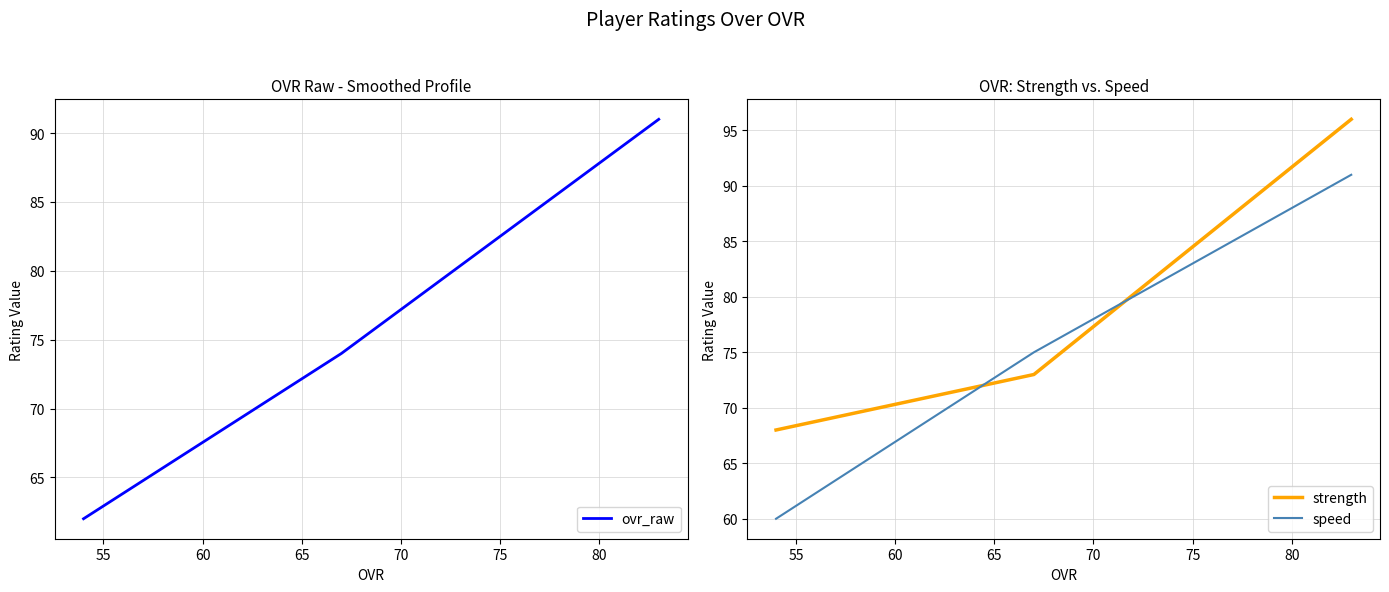

How many values in the ovr_raw series exceed 74?

1